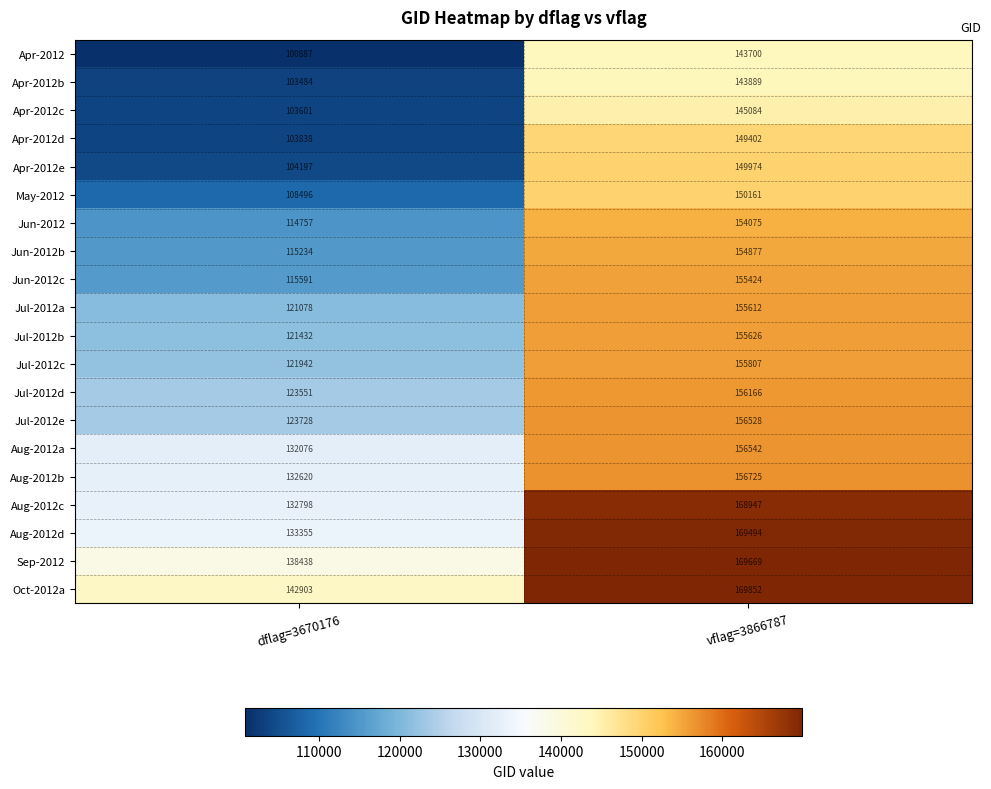

At which label is Jul-2012e closest to 140128?

dflag=3670176